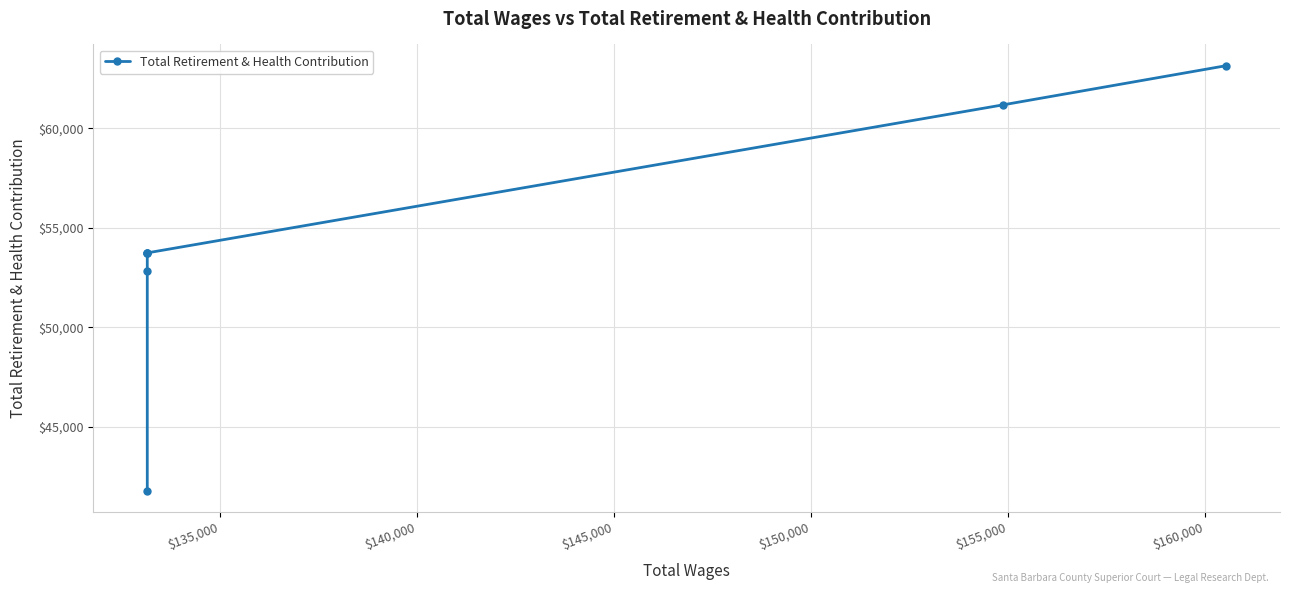

Does the chart have visible grid lines?

Yes